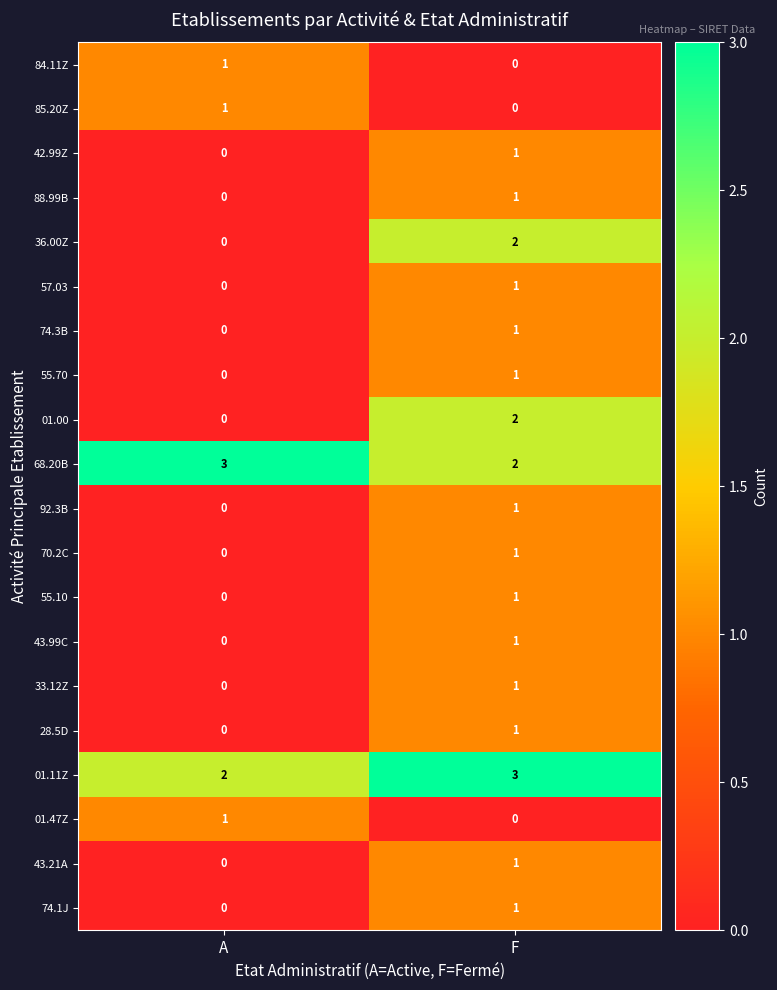

At which label is 43.99C closest to 0?

A